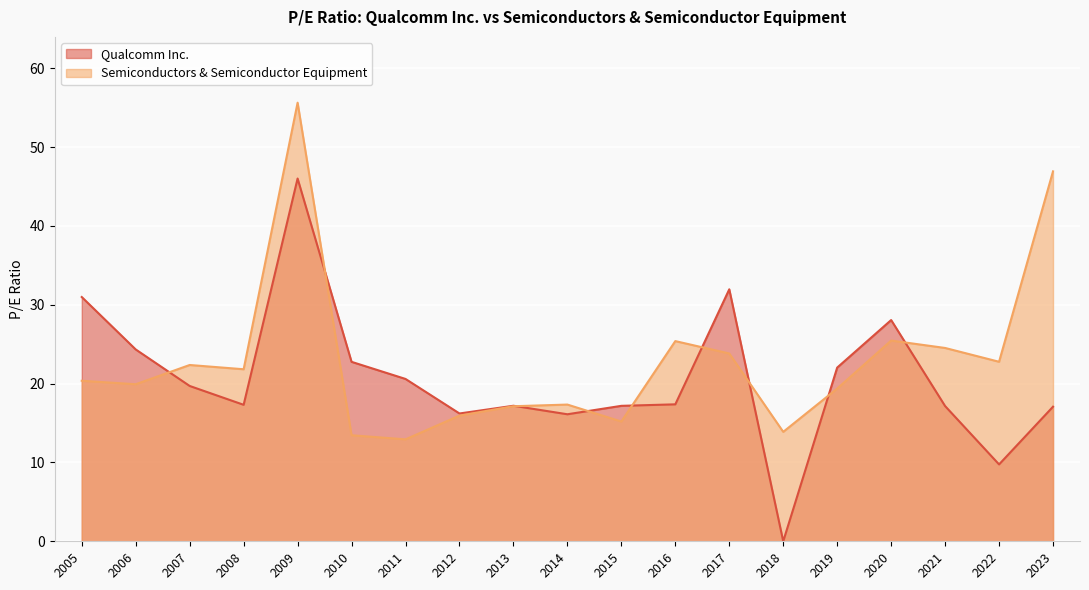

Which label corresponds to the smallest value in the chart?

2018